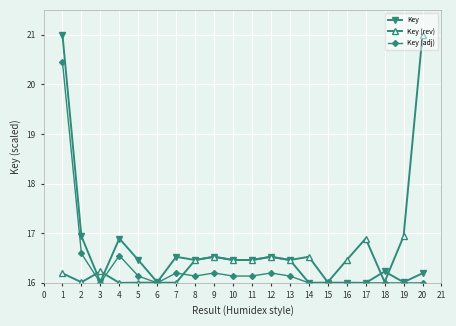

What is the difference between the highest and lowest values at 10?

0.3